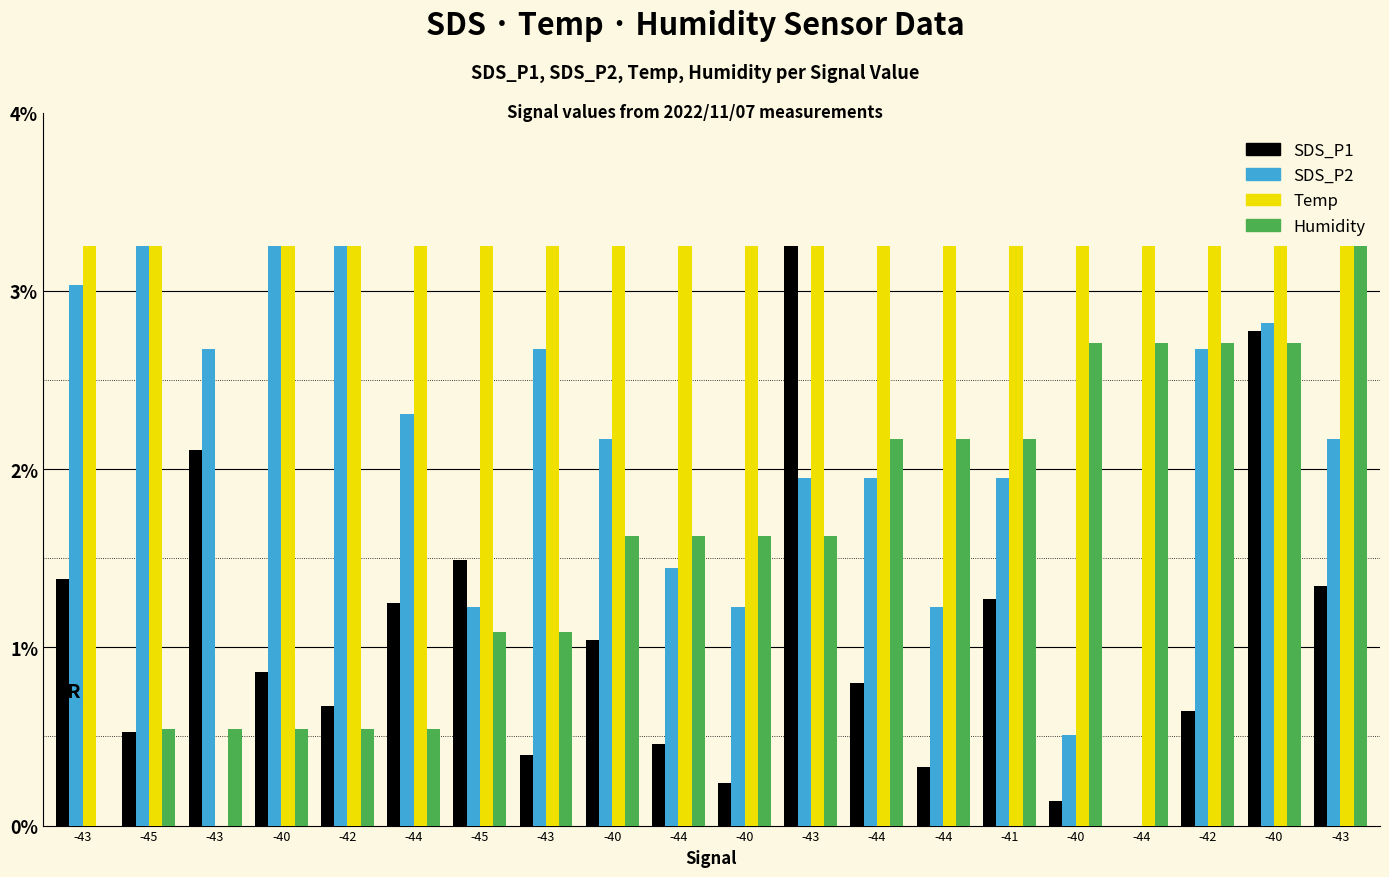

Which series has the largest total across all categories?

Temp